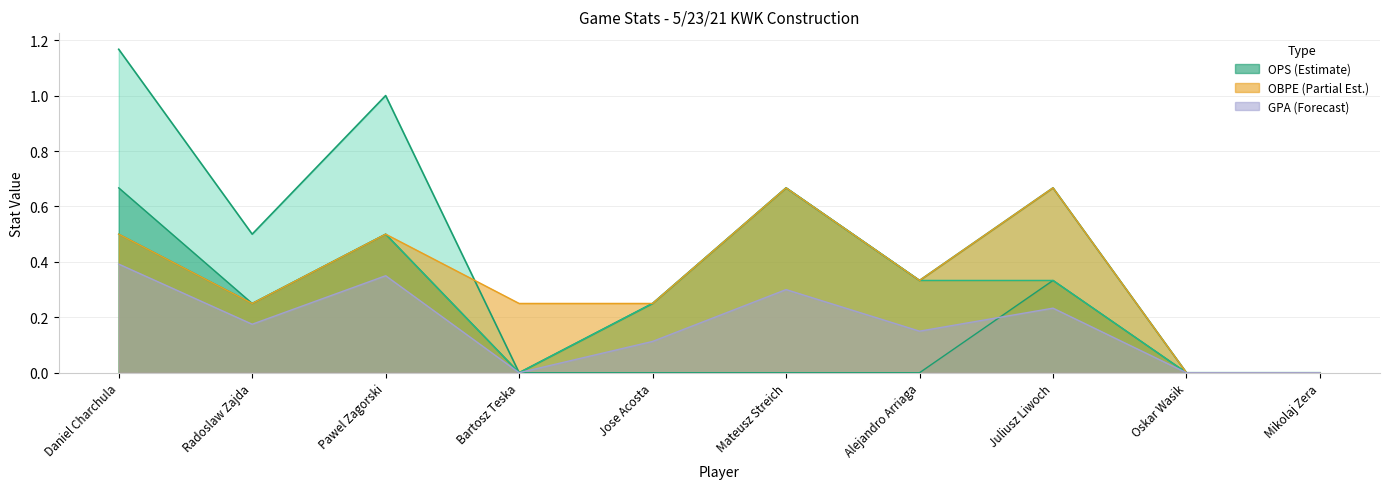

Which series has the largest total across all categories?

OPS